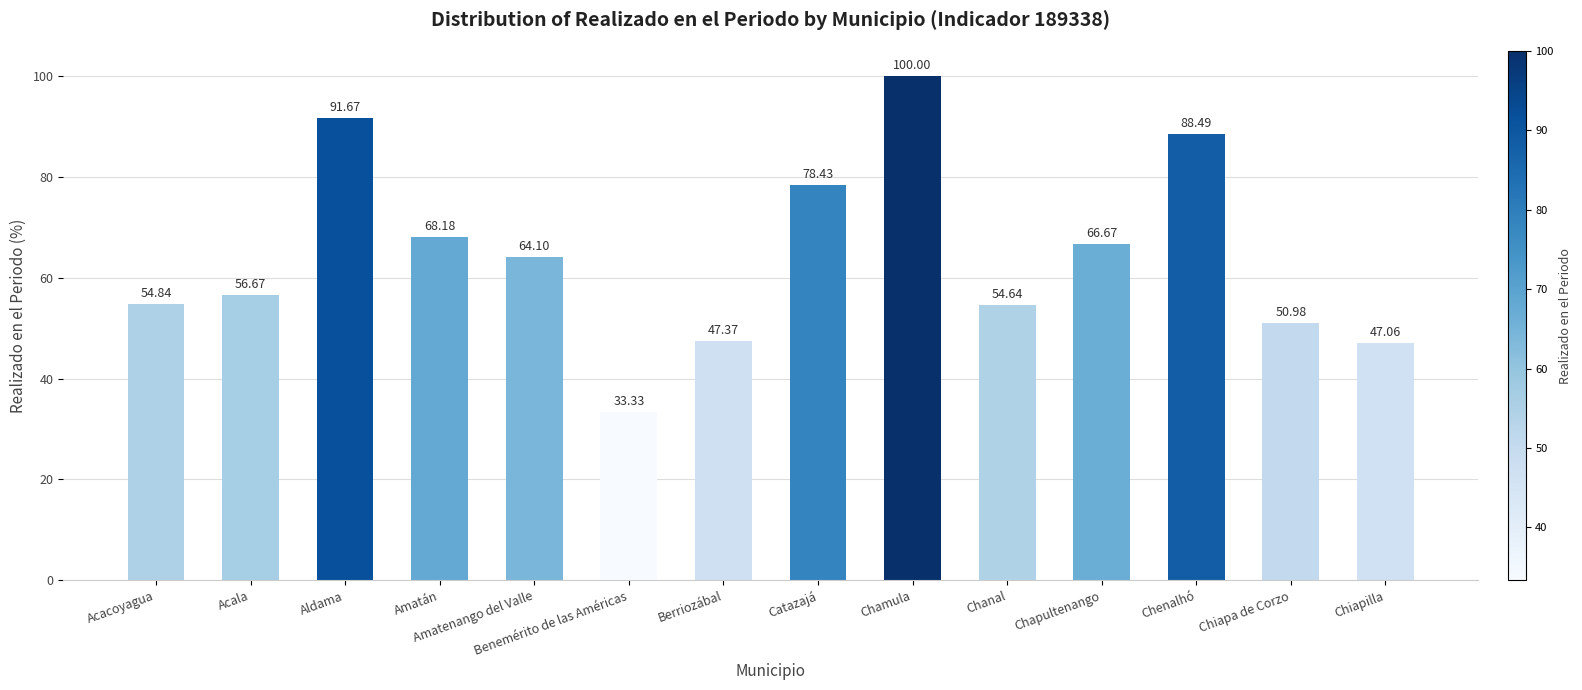

How many categories are shown in the chart?

14